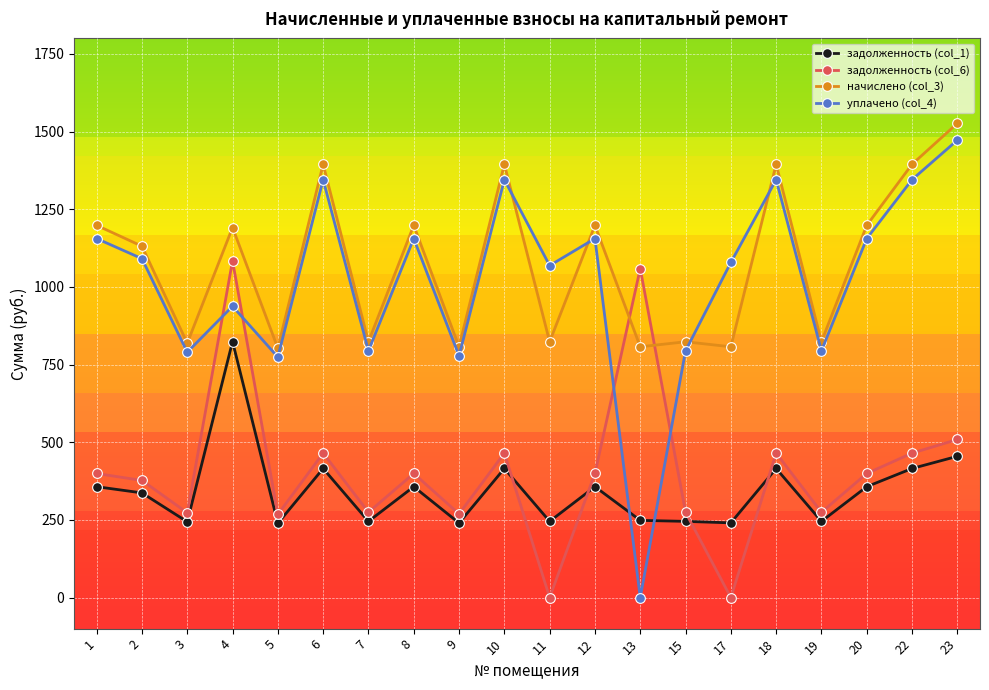

Which category has the highest value across all series?

23